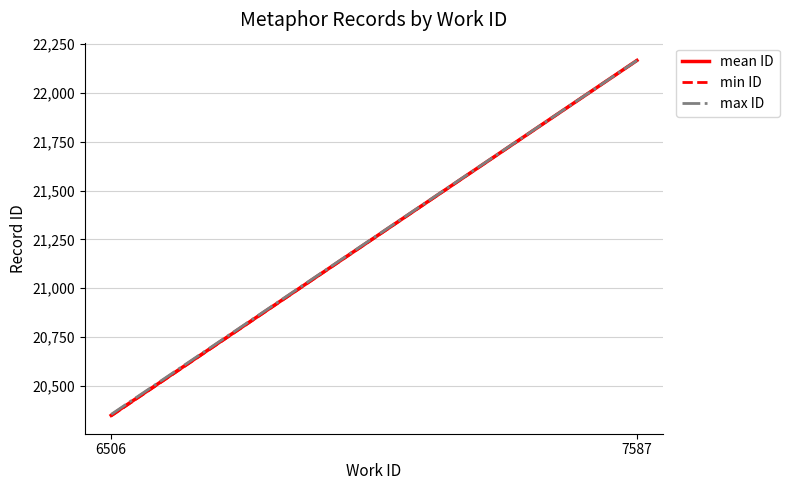

Between 6506 and 7587, which is larger?

7587